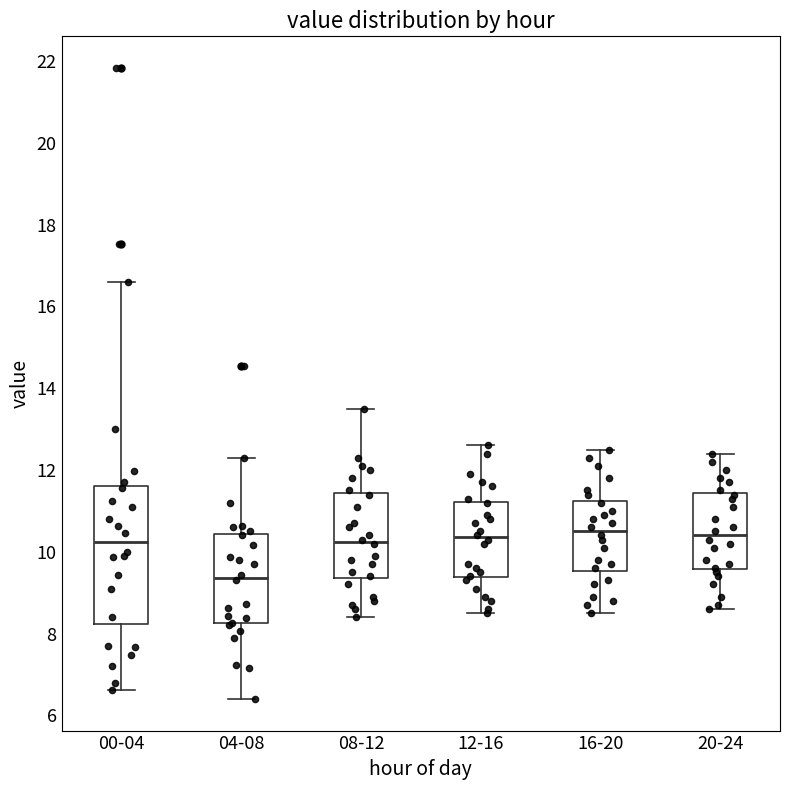

Which box has the lowest median line?

04-08